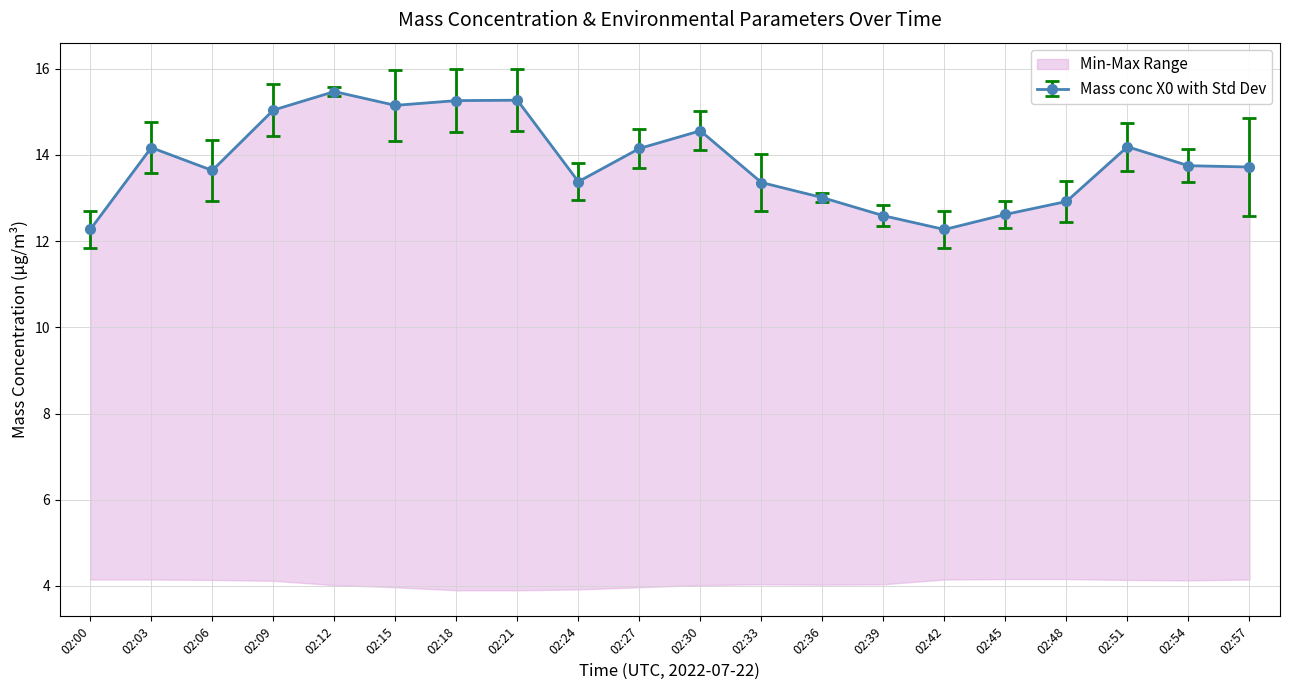

Which series changed the most between 02:18 and 02:48?

Mass conc X0 (μg/m³)